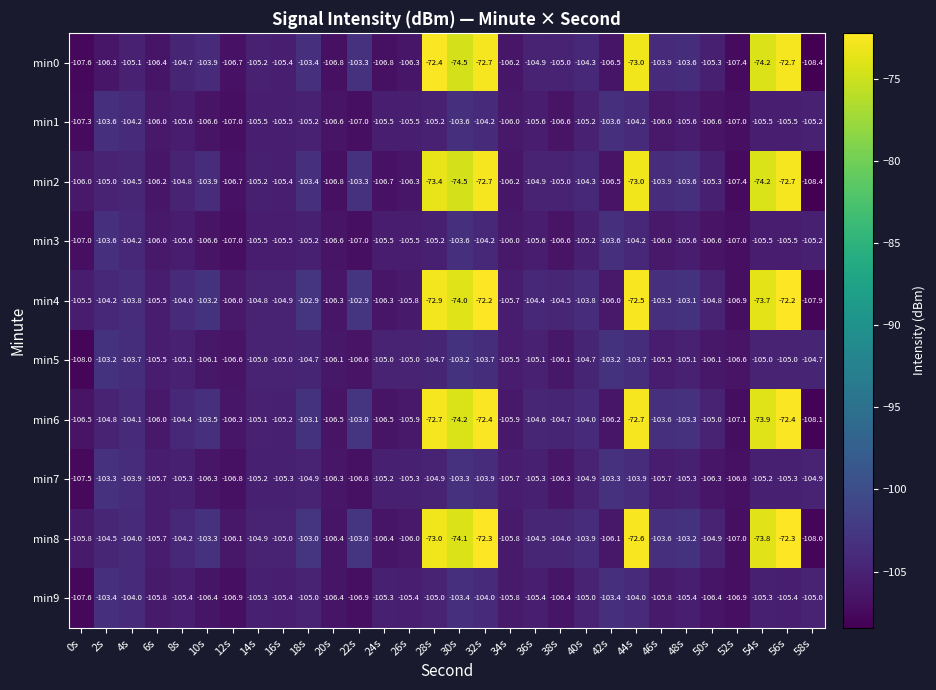

What is the approximate value of min9 at 52s?

-106.9